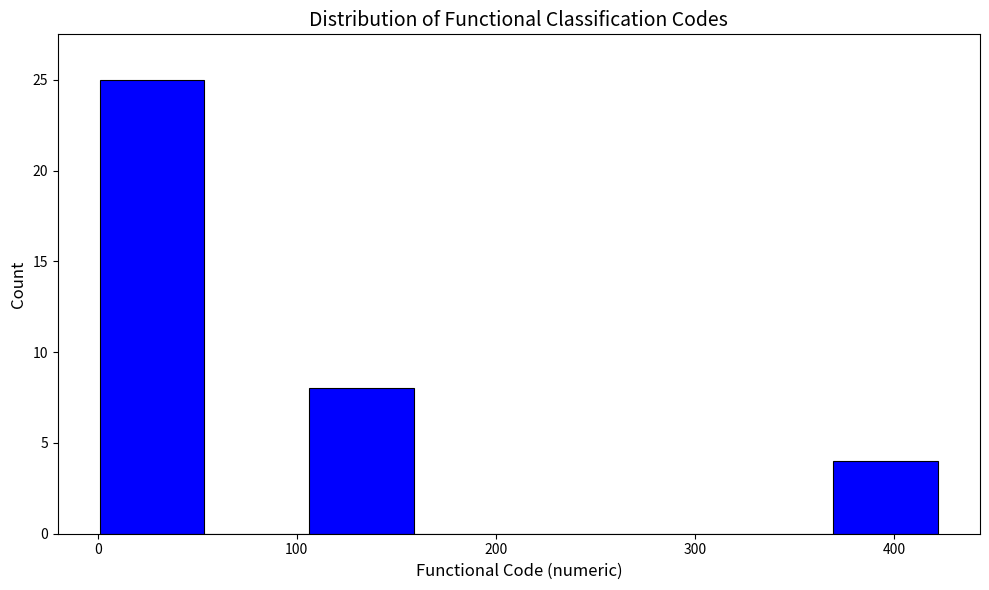

Which range on the x-axis has the tallest bar?

0 to 50